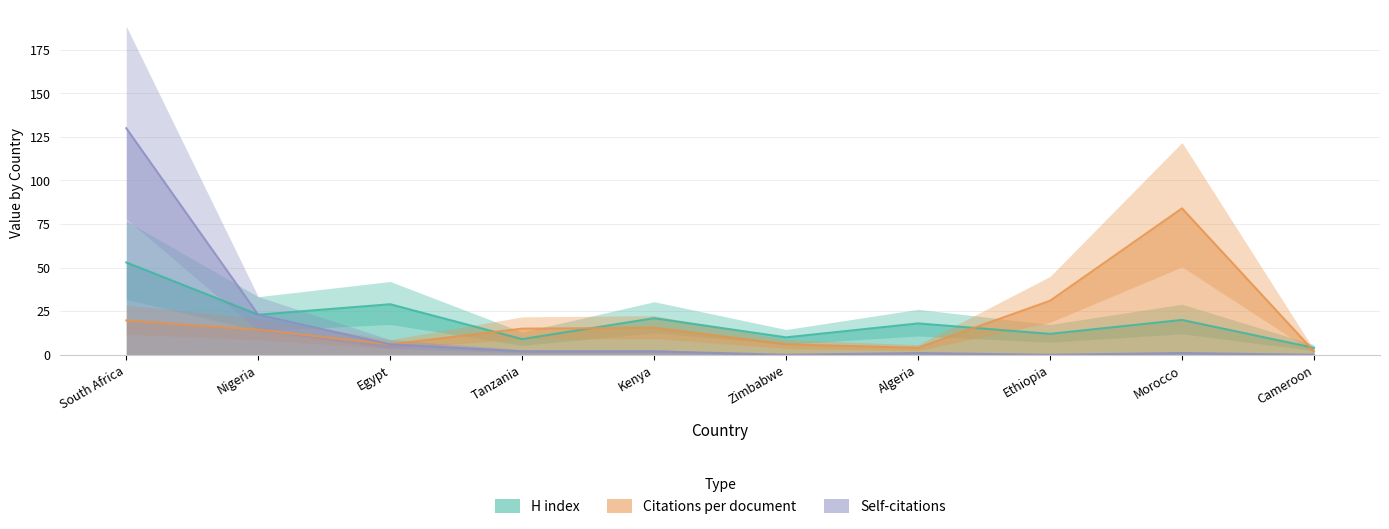

What are all the series names shown in the legend?

H index, Citations per document, Self-citations